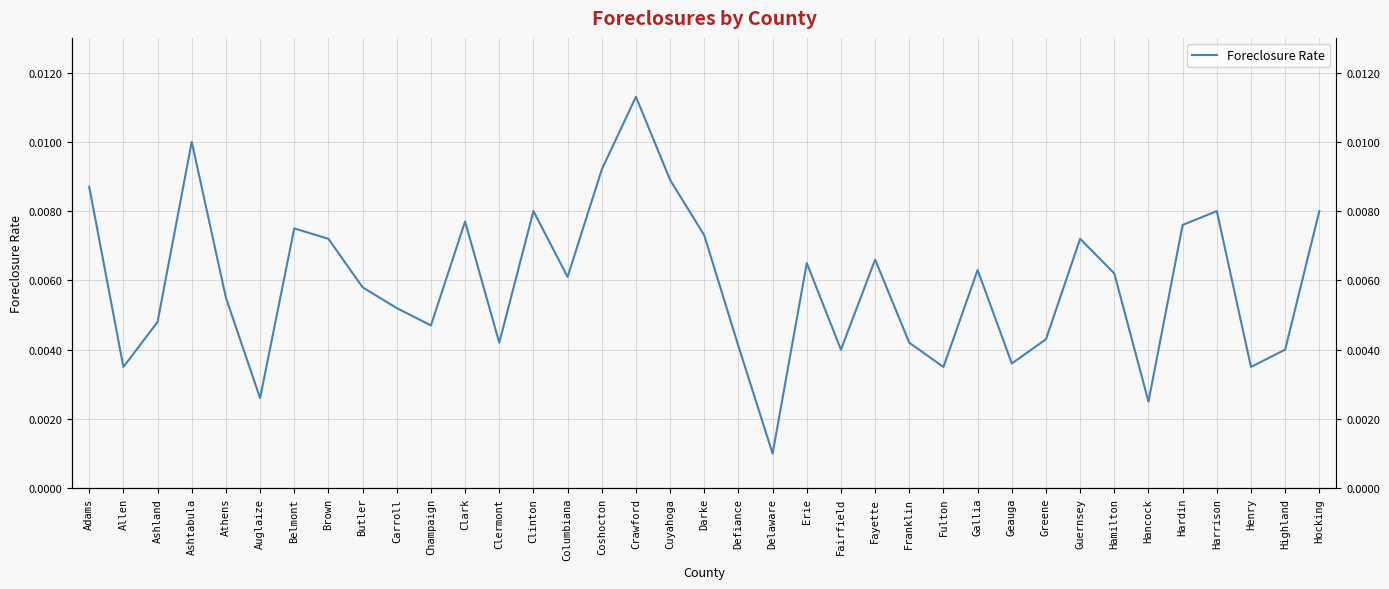

List the labels in order of value, smallest first.

Delaware, Hancock, Auglaize, Allen, Fulton, Henry, Geauga, Fairfield, Highland, Defiance, Clermont, Franklin, Greene, Champaign, Ashland, Carroll, Athens, Butler, Columbiana, Hamilton, Gallia, Erie, Fayette, Brown, Guernsey, Darke, Belmont, Hardin, Clark, Clinton, Harrison, Hocking, Adams, Cuyahoga, Coshocton, Ashtabula, Crawford